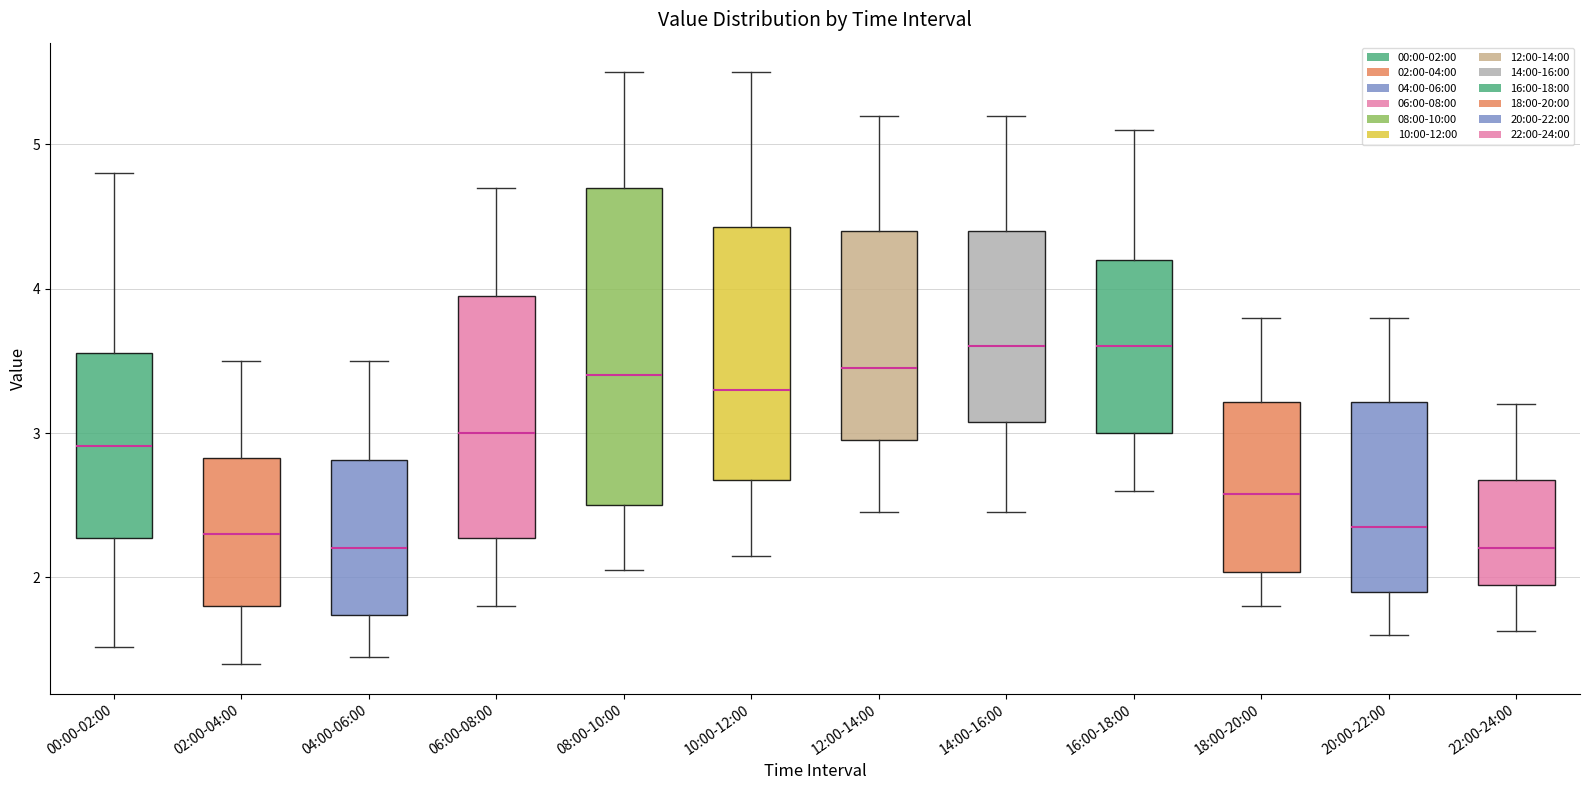

Which box is the tallest, from its lower edge to its upper edge?

08:00-10:00